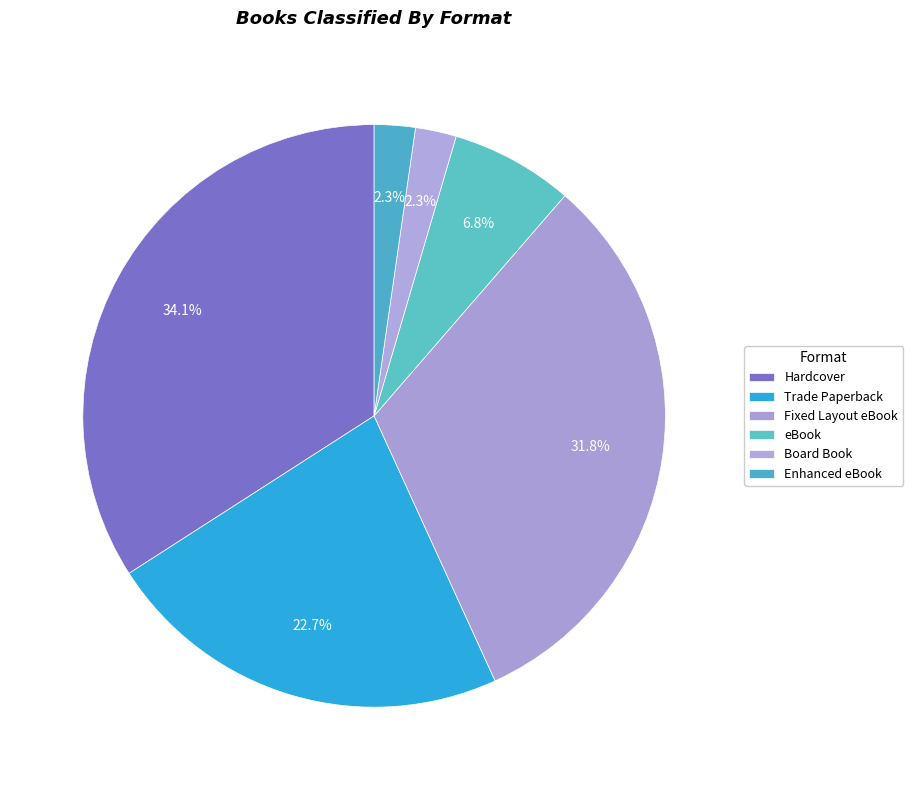

Combined, do Hardcover and Board Book account for over 50%?

No